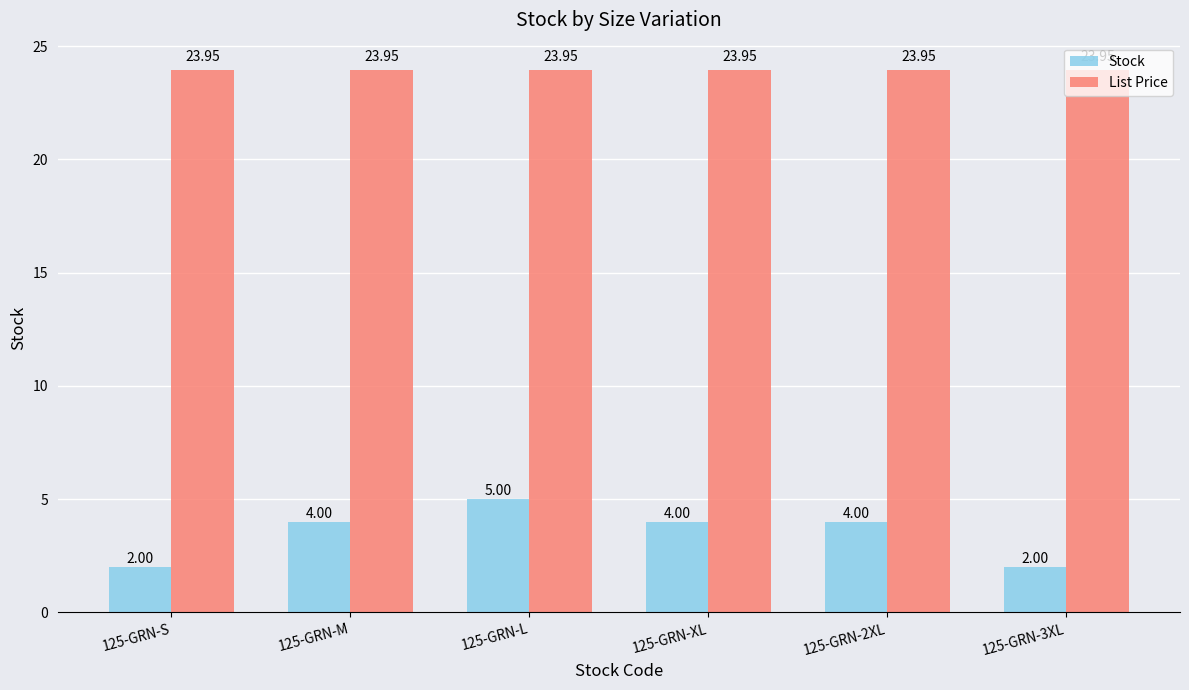

What is the average value of the Stock series?

3.5